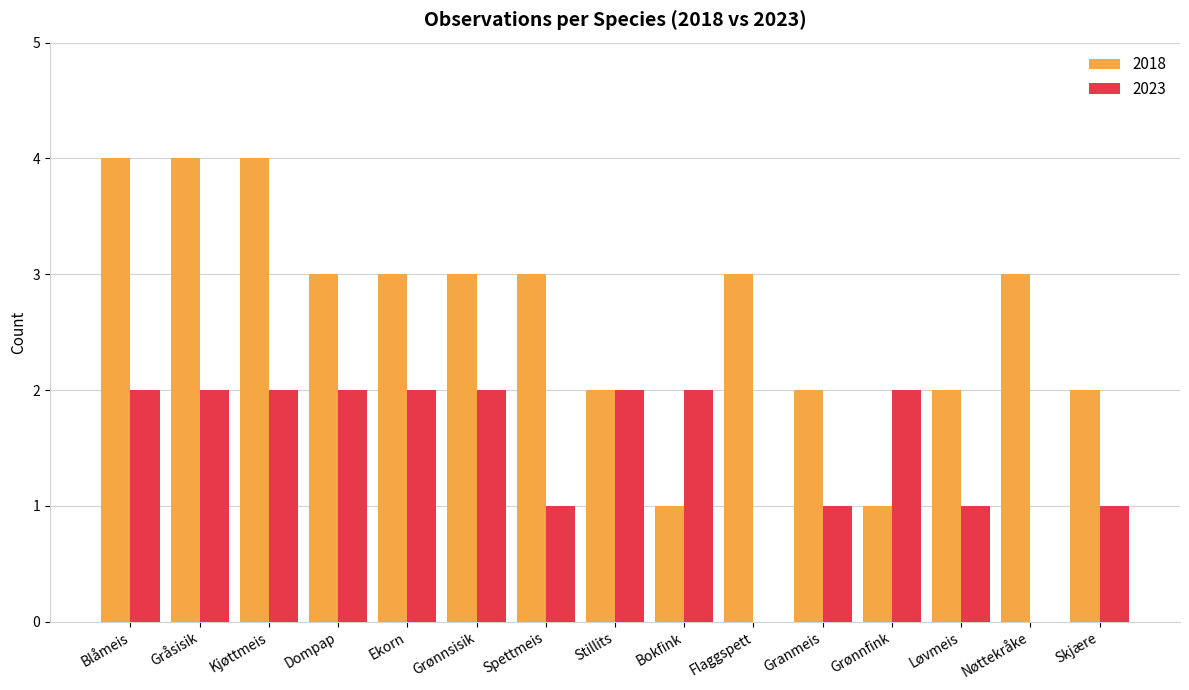

True or false: 2023 has a value of 1 at Blåmeis.

False